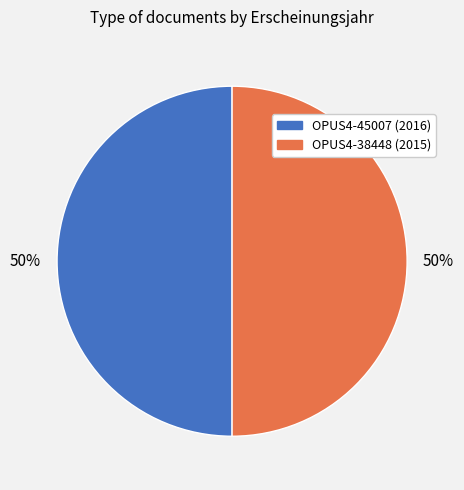

To the nearest percent, what is the average slice percentage?

50%